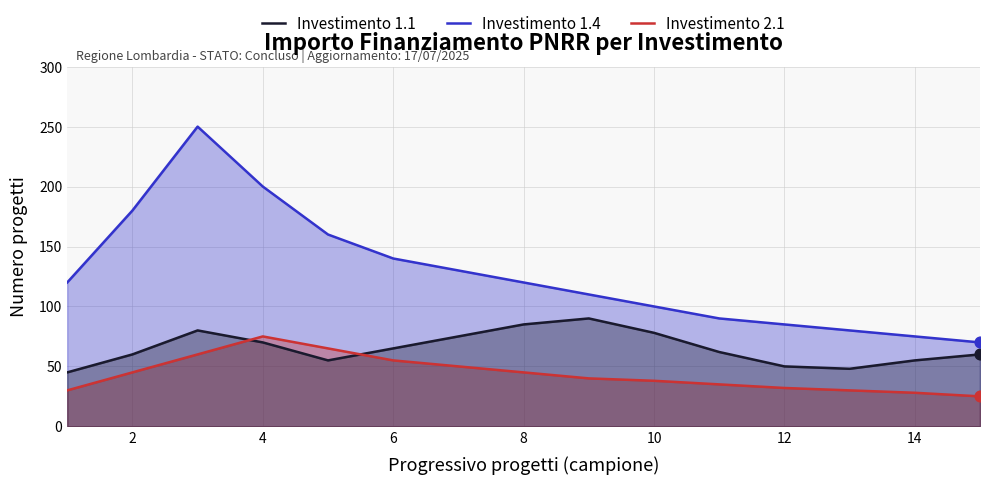

Which series reaches the minimum Y coordinate?

Investimento 2.1